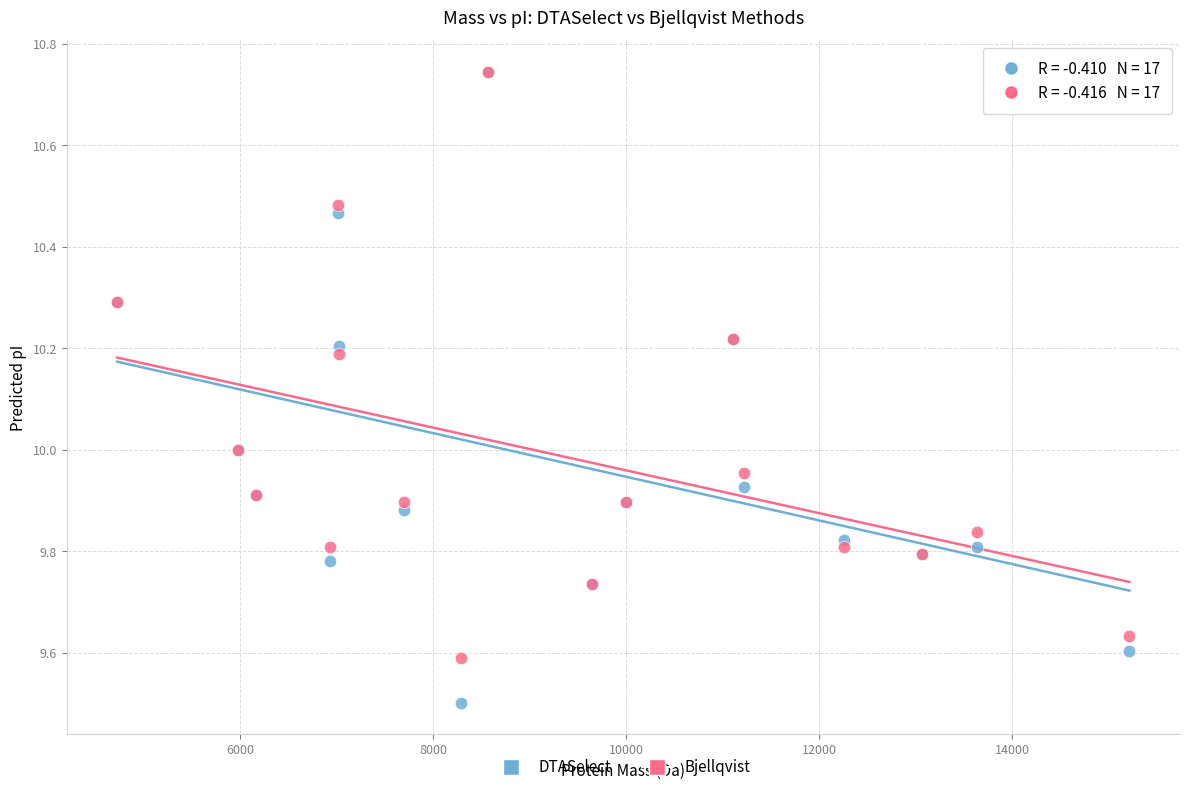

What are all the series names shown in the legend?

DTASelect, Bjellqvist